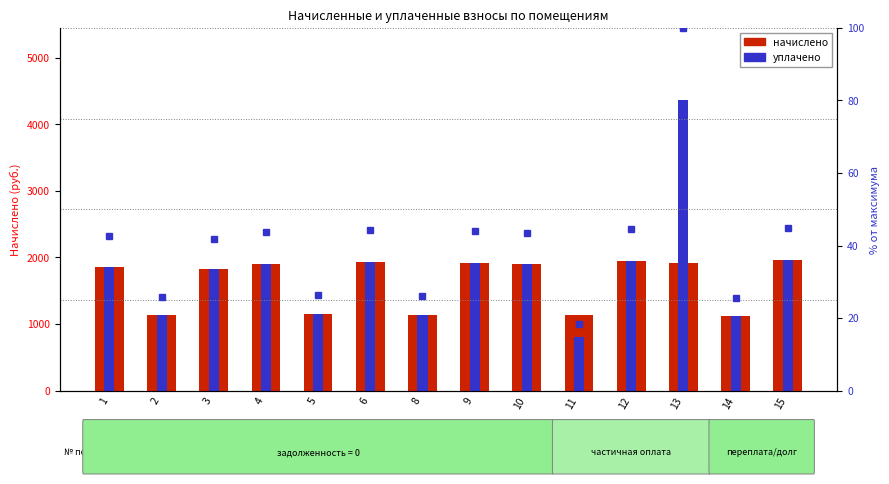

How many data points in уплачено are less than 1894?

7